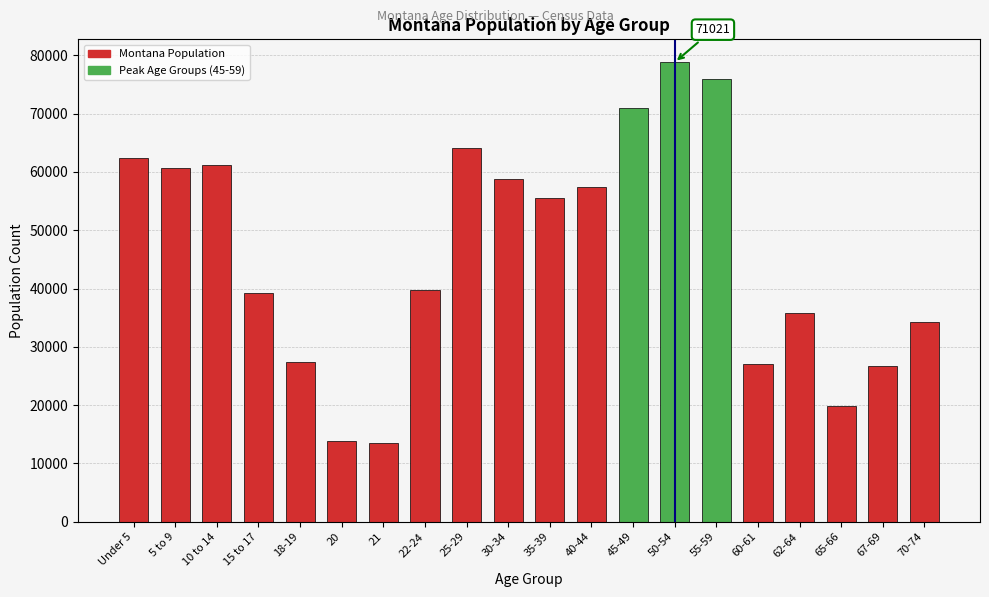

What is the ratio of the value at 67-69 to the value at 20?

1.9